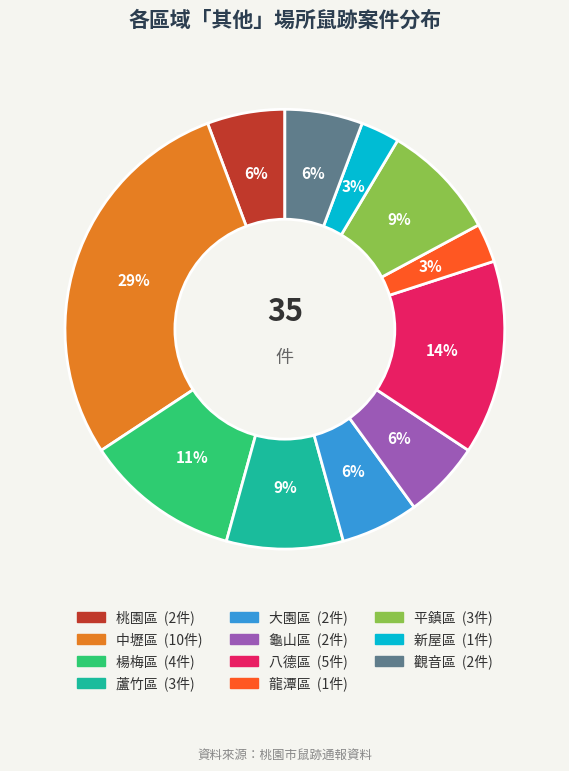

Is there any slice that represents more than half of the pie?

No